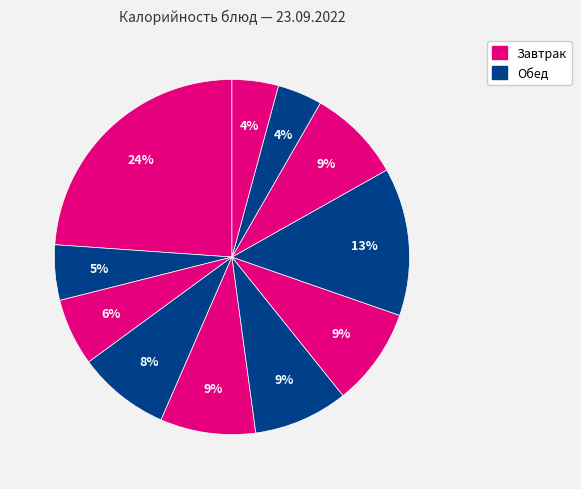

How many segments does this pie chart have?

11